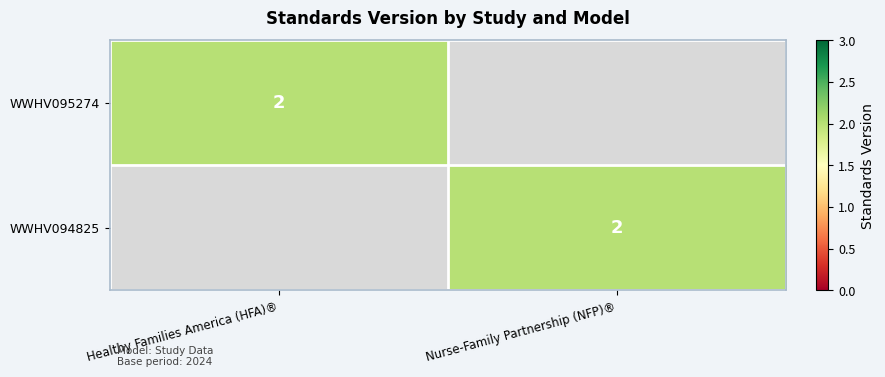

The value of WWHV095274 at Healthy Families America (HFA)® is 1. True or false?

False